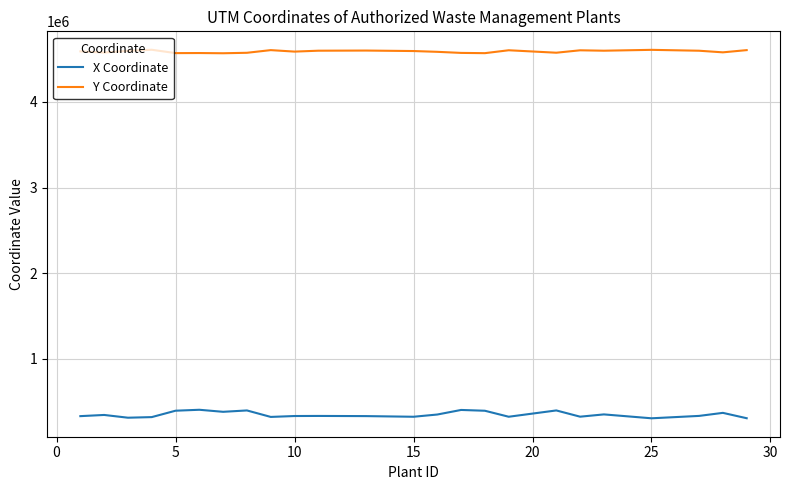

True or false: X Coordinate and Y Coordinate cross at least once.

False